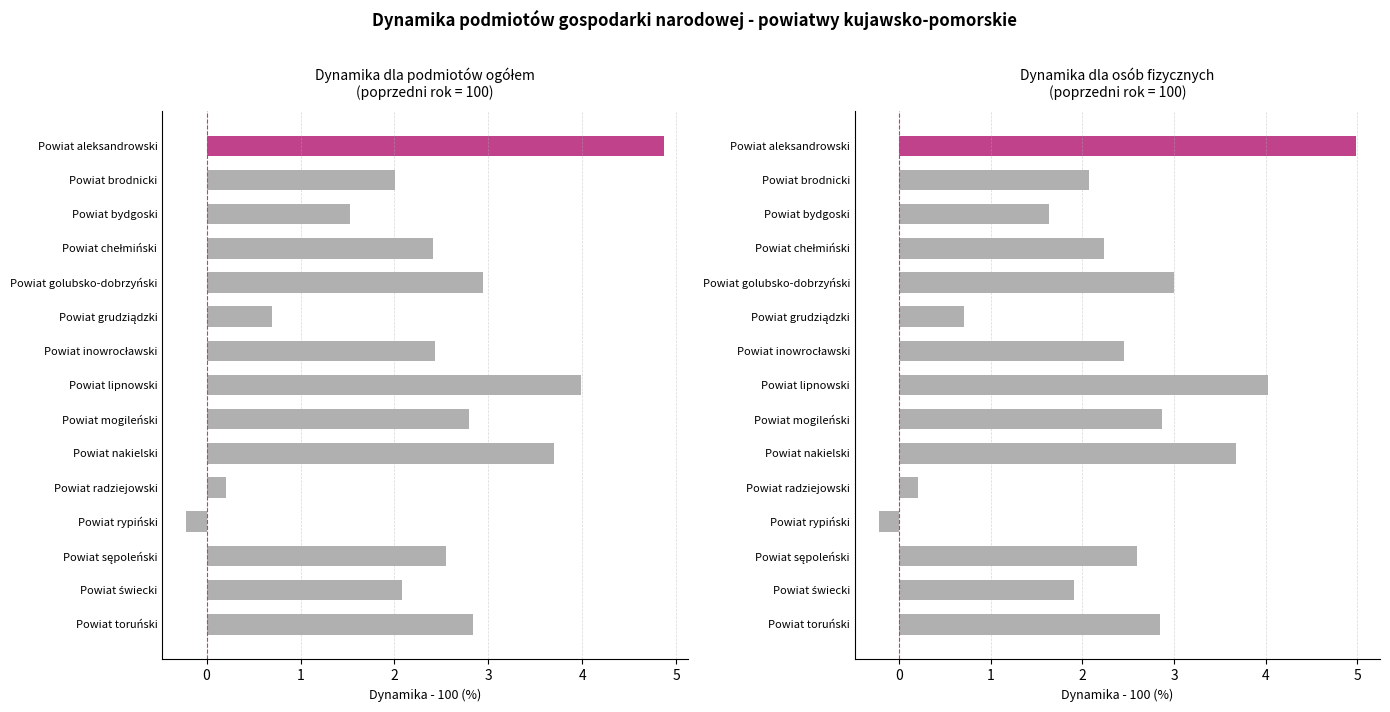

What is the sum of all Dynamika dla osób fizycznych values?

35.0